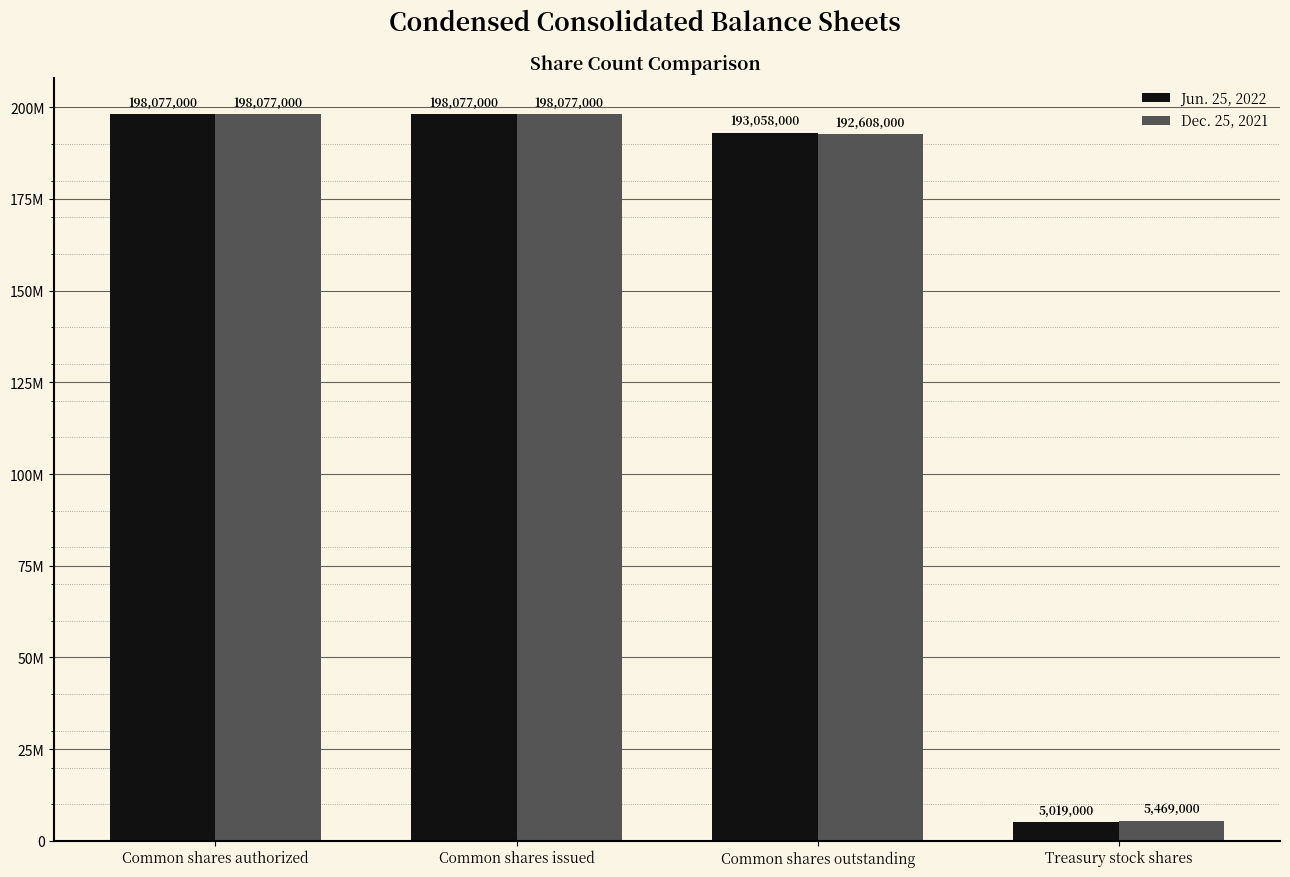

What is the total value across all series at Common shares issued?

396154000